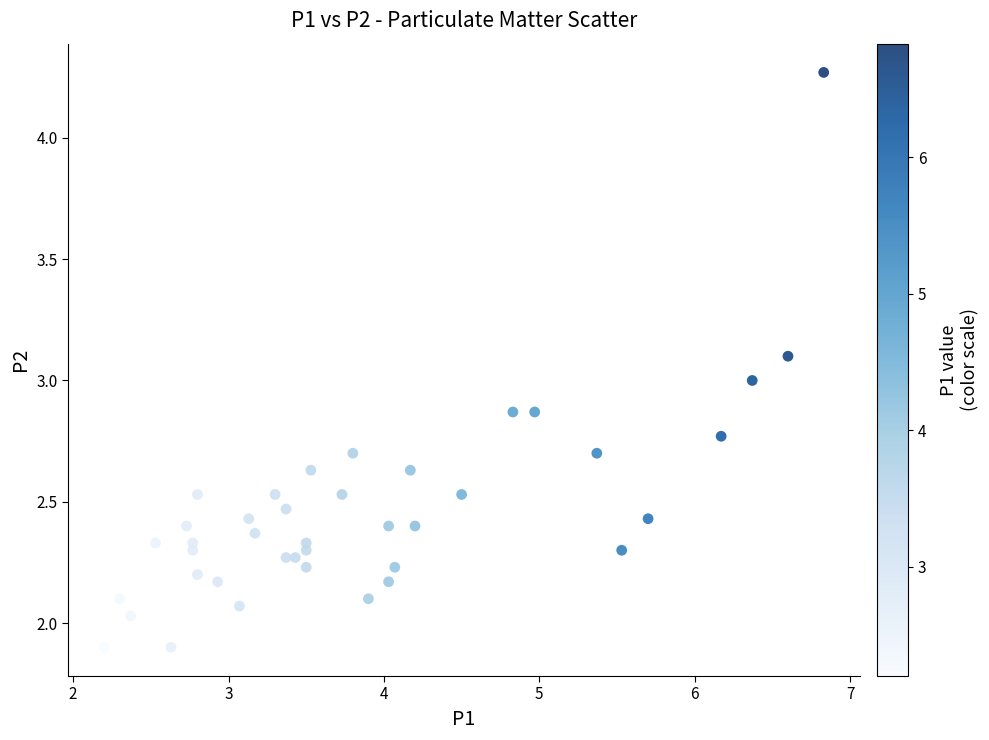

What is the range of X values (max minus min)?

4.6